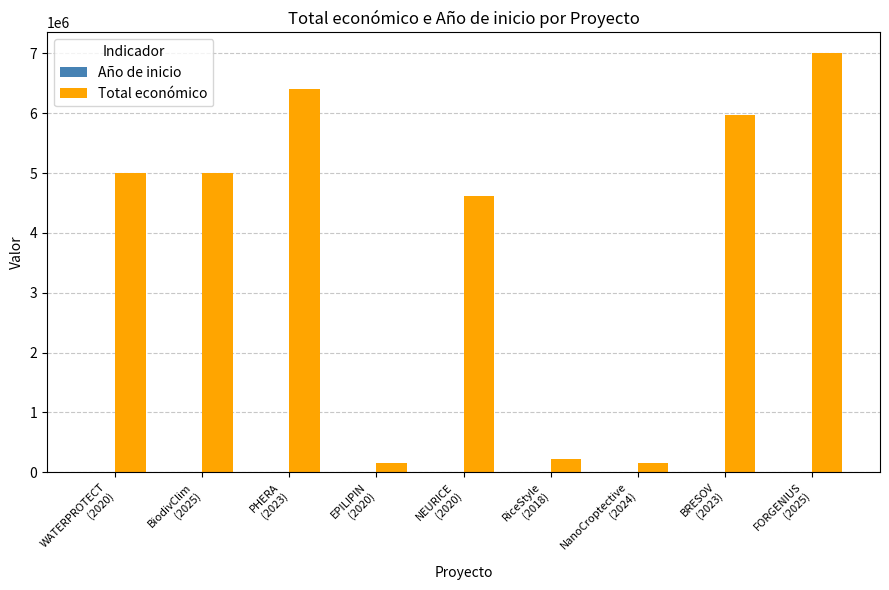

What is the greatest value displayed?

7000000